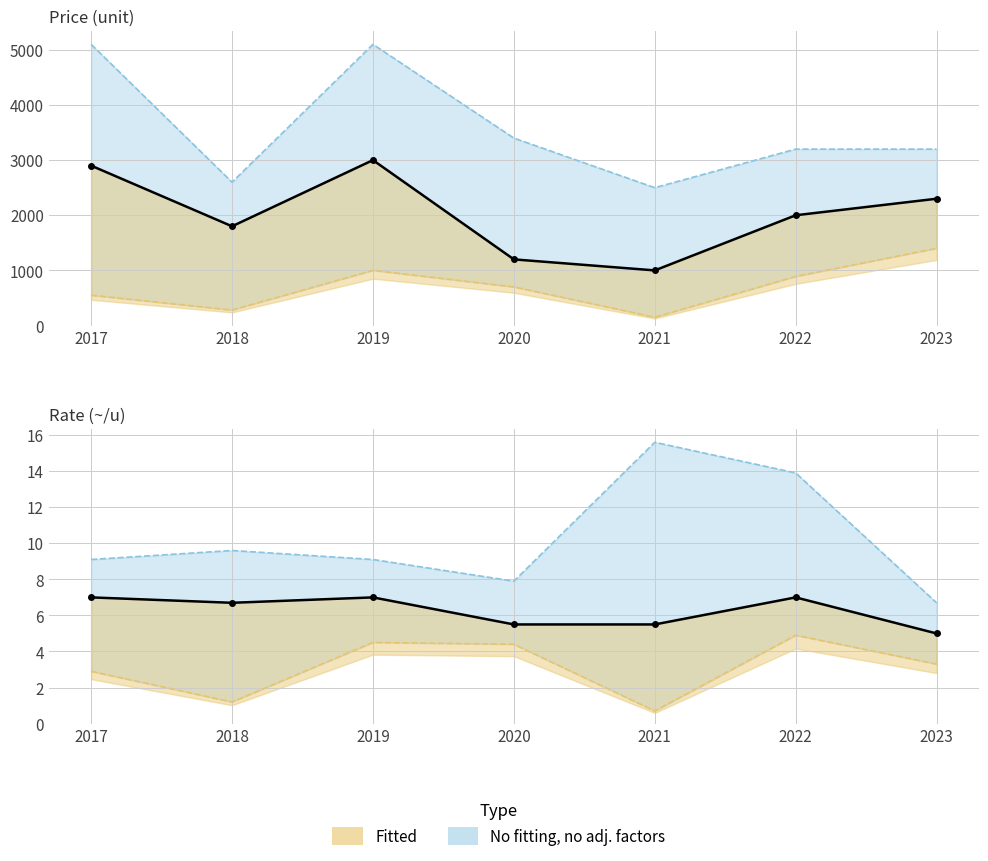

True or false: Price_high and Price_mid intersect in this chart.

False